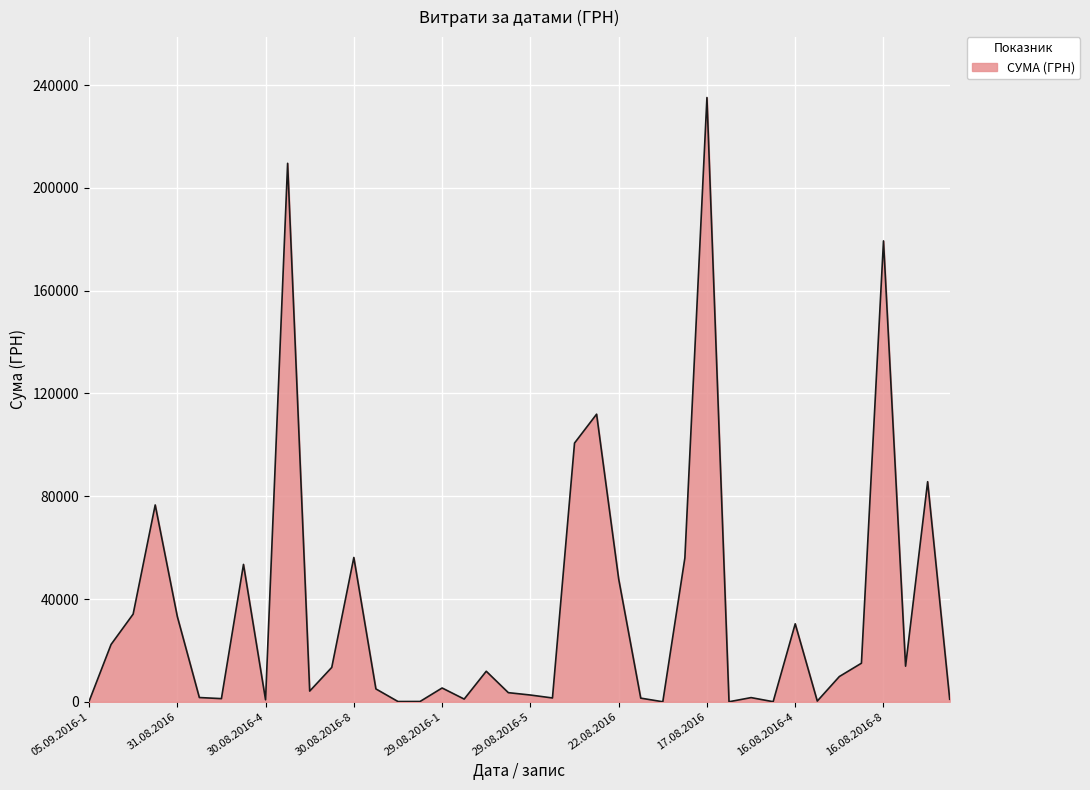

What is the maximum value shown in the chart?

235124.7